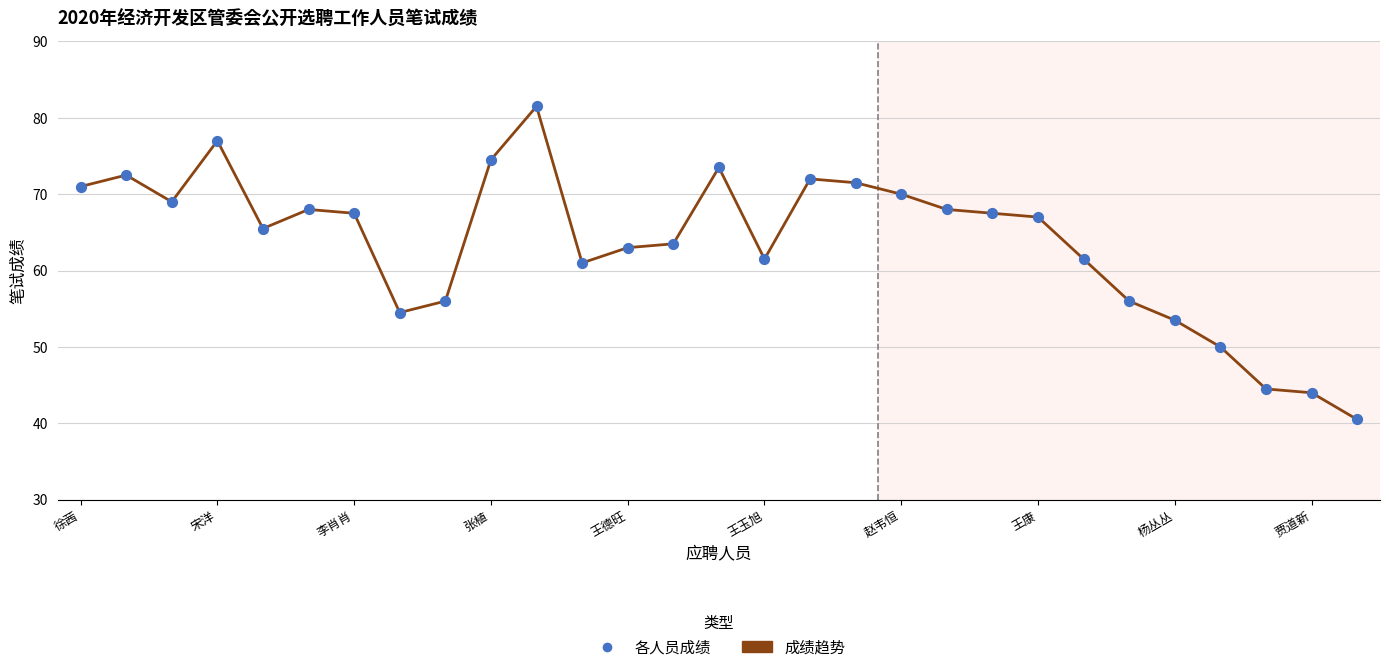

What is the greatest value displayed?

81.5